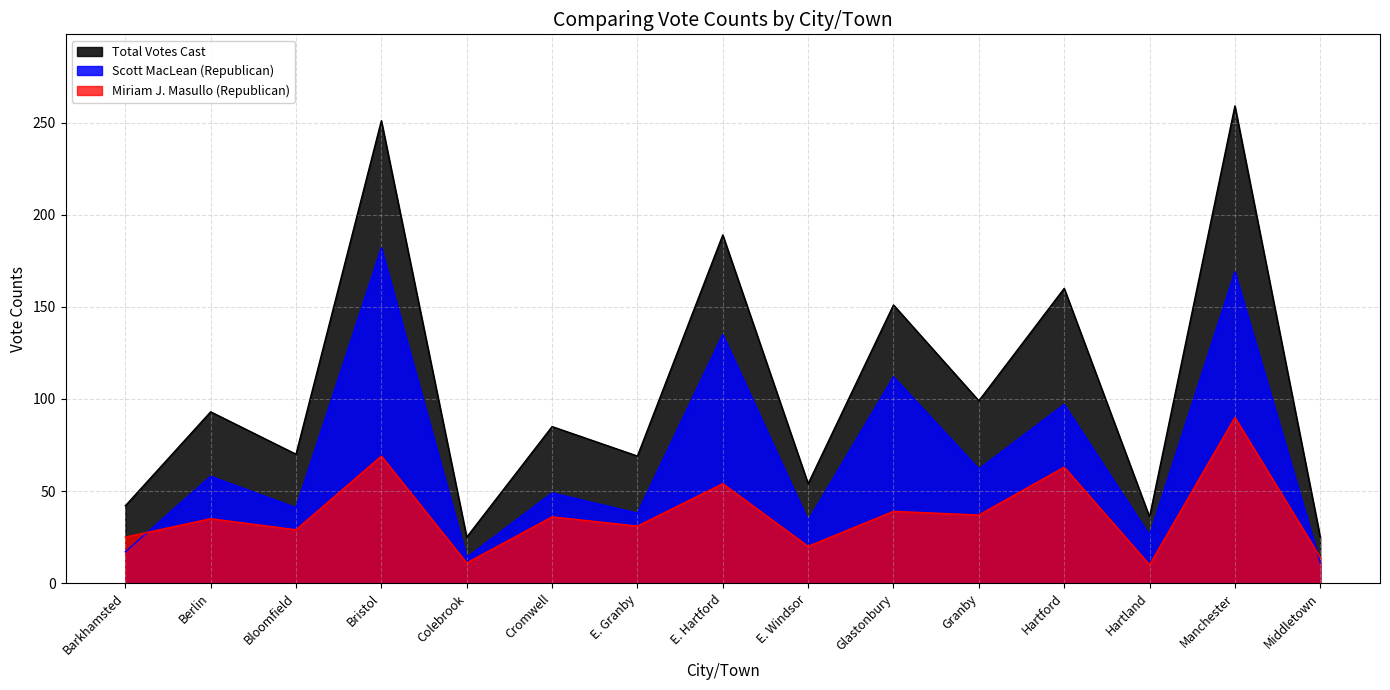

Which series ends up on top after the final intersection of Miriam J. Masullo (Republican) and Scott MacLean (Republican)?

Miriam J. Masullo (Republican)